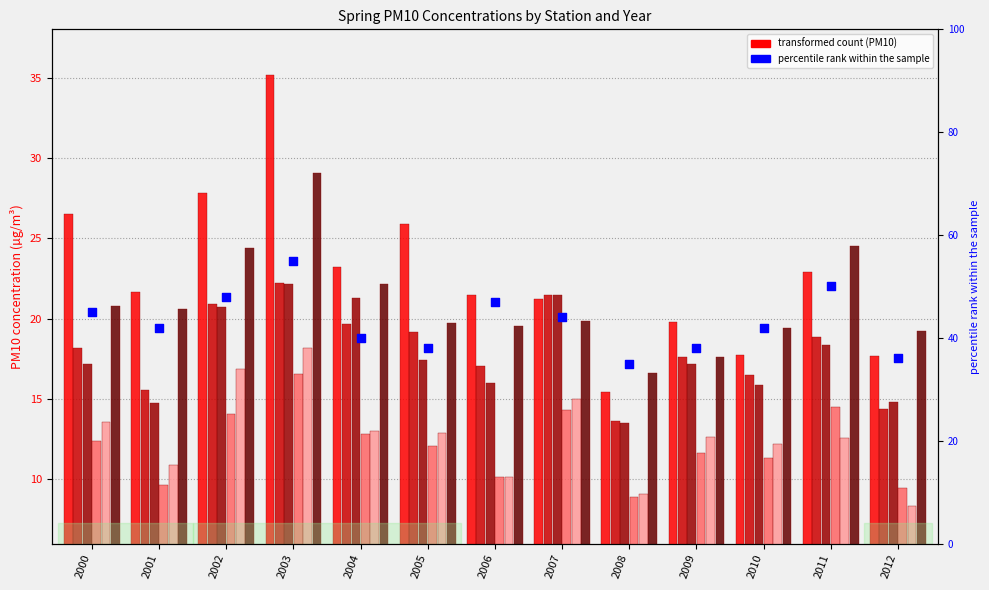

What is the total value across all series at 2002?

124.8